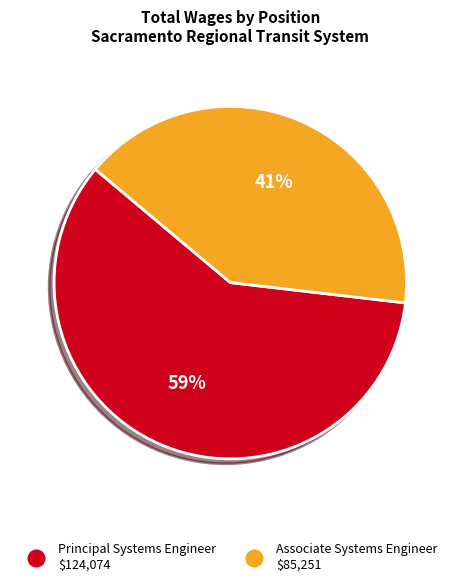

What percentage is the Associate Systems Engineer slice, to the nearest percent?

41%